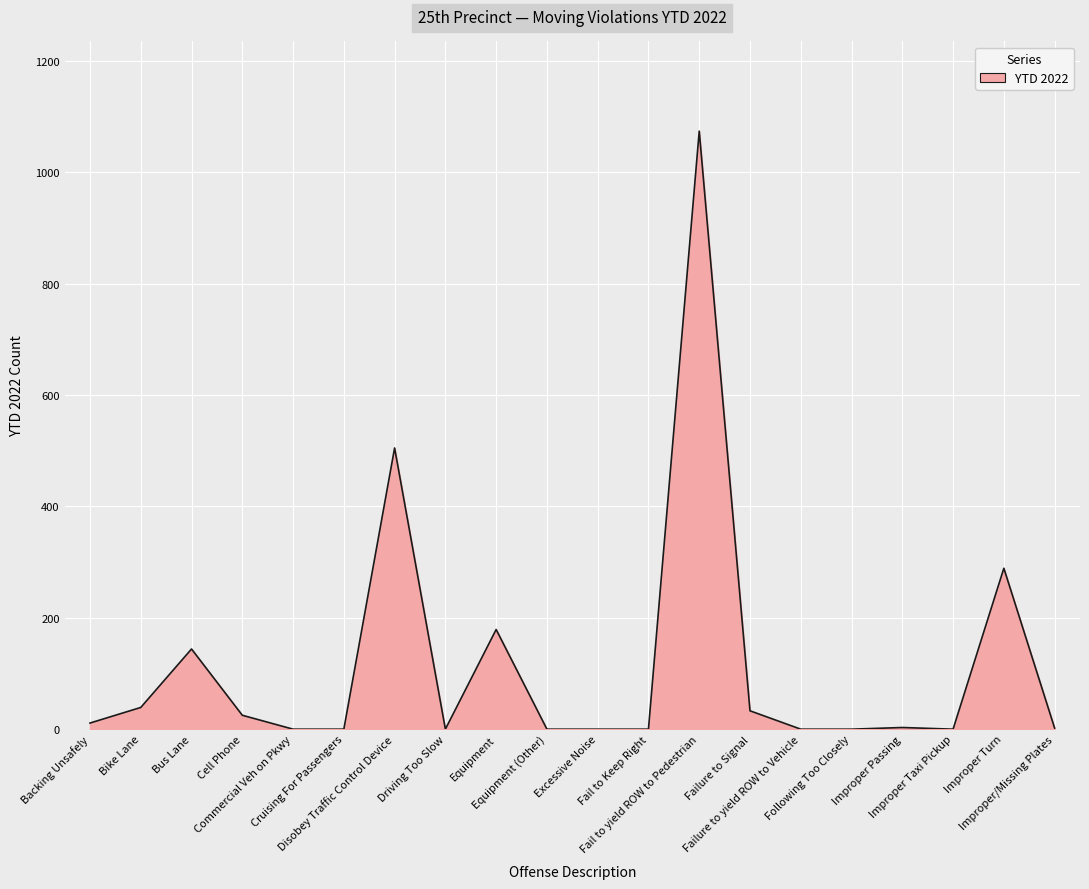

At which label does the data first exceed 3?

Backing Unsafely